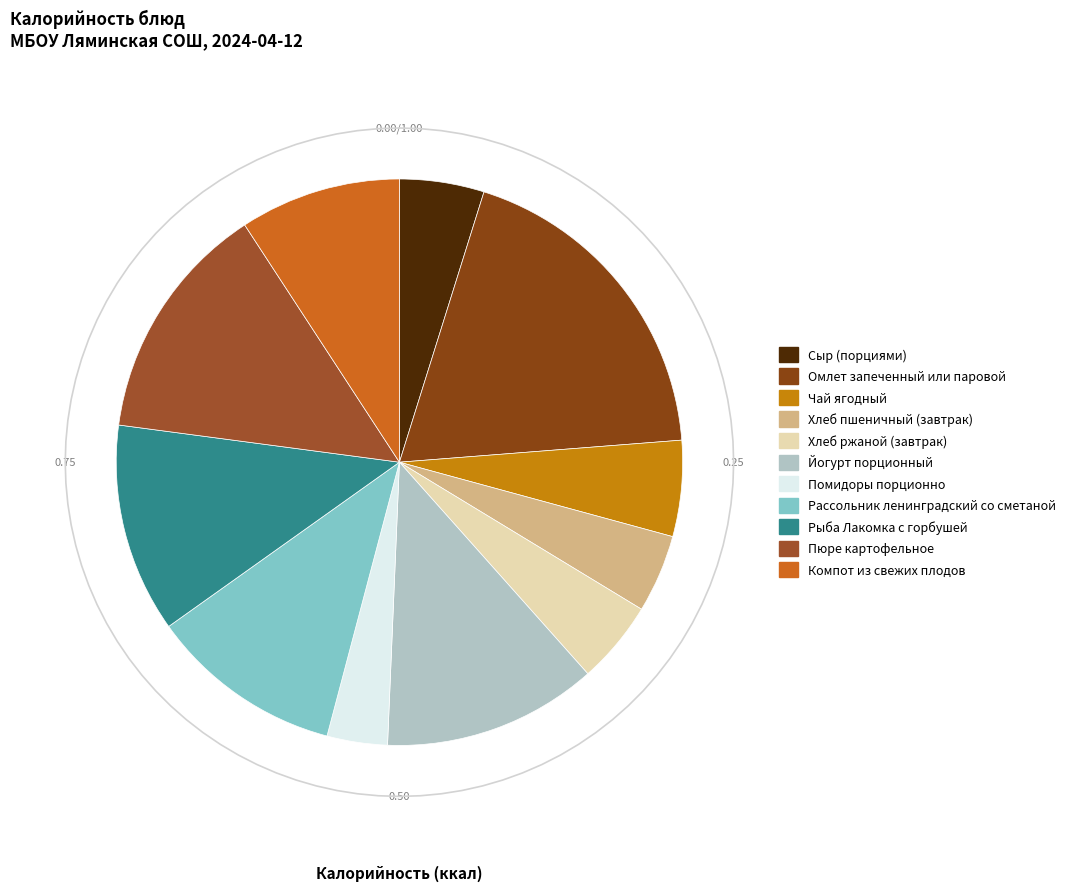

To the nearest percent, what is the average slice percentage?

9%